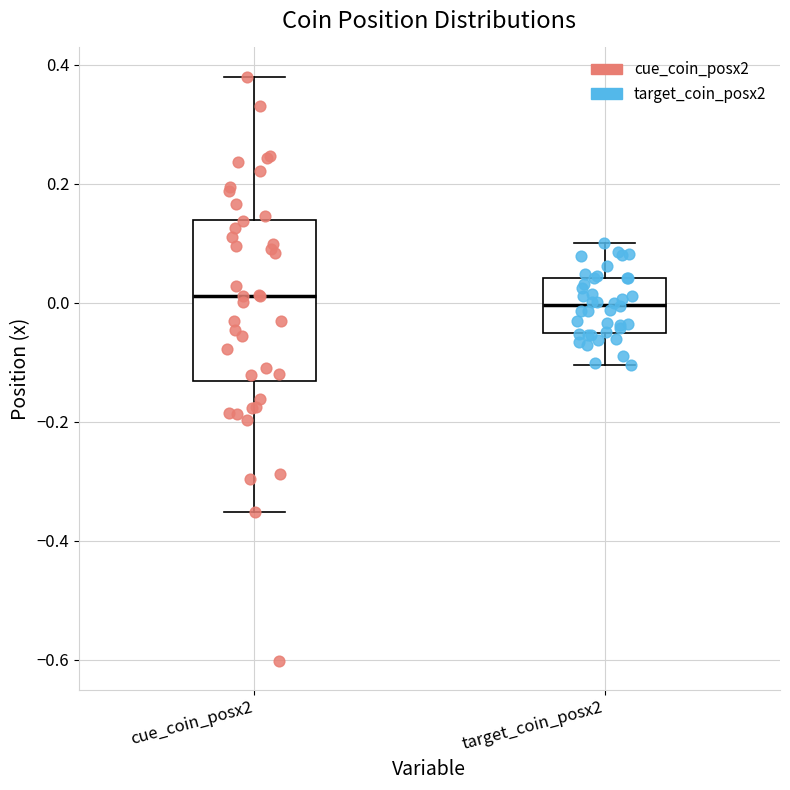

Reading left to right, transcribe this box plot: for each box, give where its median line is, the range the box spans, and where its two whiskers end, as read against the y-axis. The values are not printed on the chart, so give them approximately, as read against the axis.

cue_coin_posx2: median 0.02, box -0.14 to 0.14, whiskers -0.36 to 0.38
target_coin_posx2: median 0.00, box -0.06 to 0.04, whiskers -0.10 to 0.10